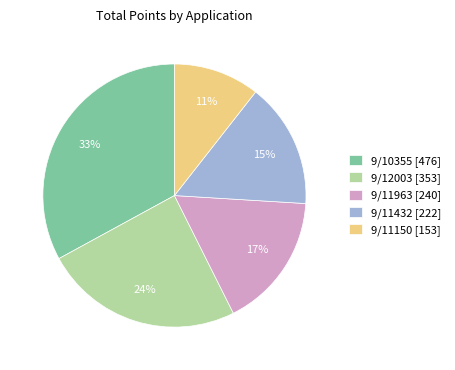

True or false: 9/11963 accounts for 17% of the total.

True